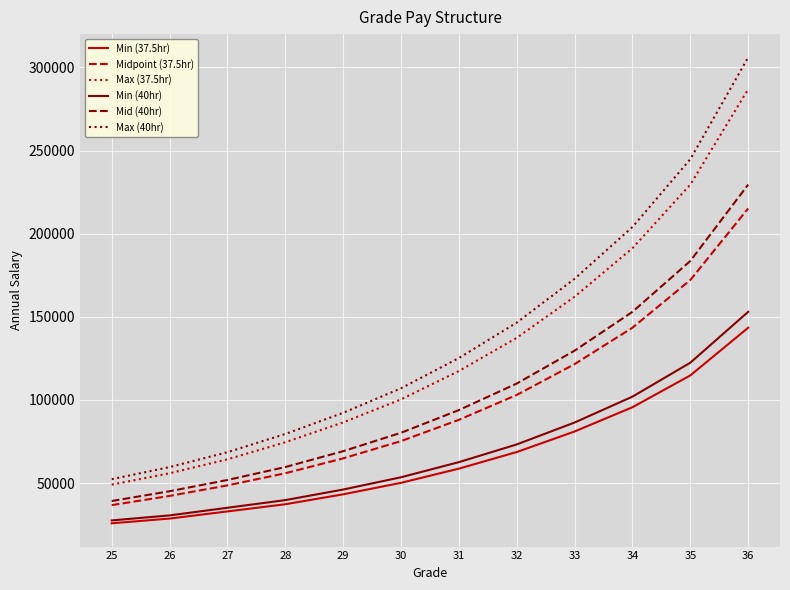

Is the value of Min (40hr) at 27 greater than the value of Min (37.5hr) at 36?

No